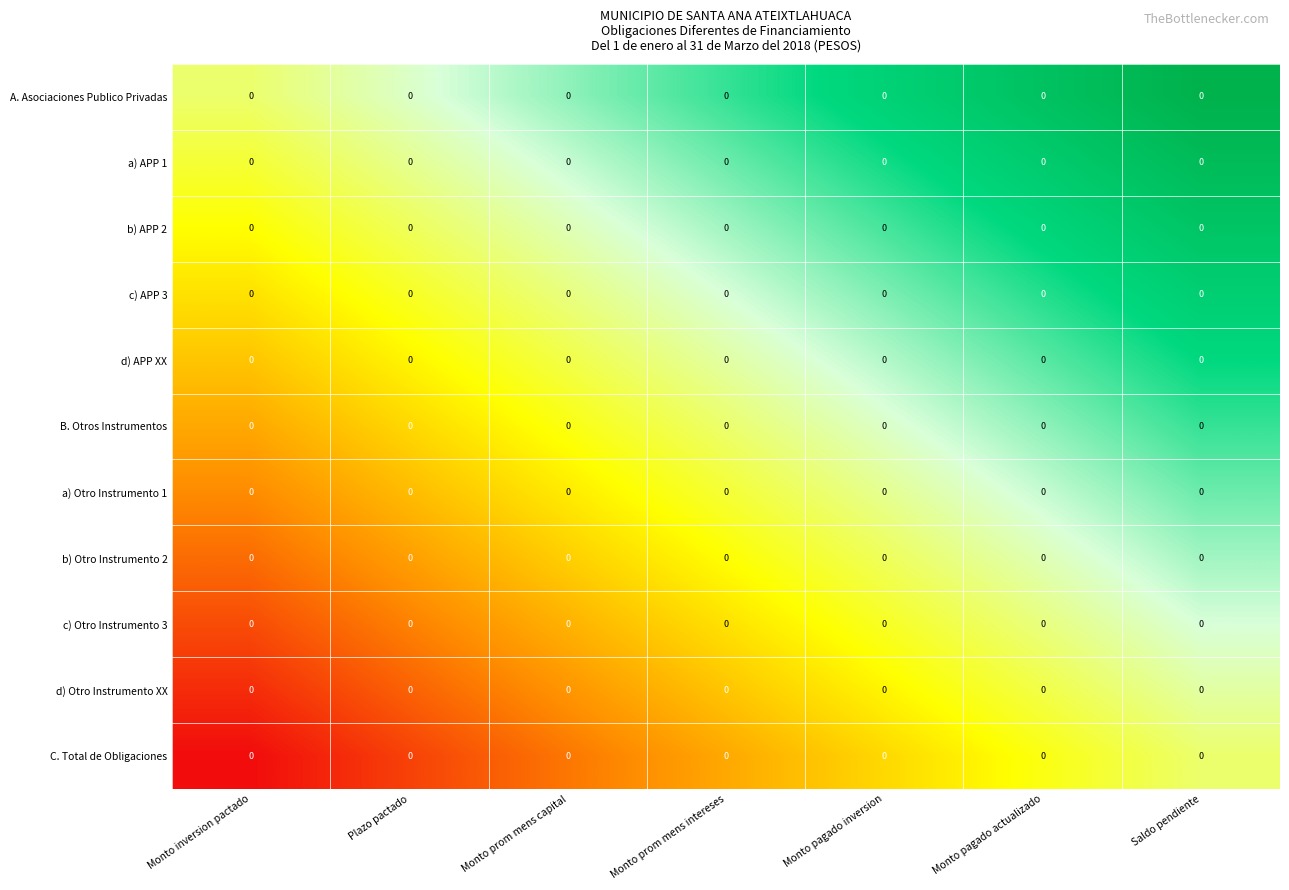

How many c) APP 3 values are between 0 and 1?

7